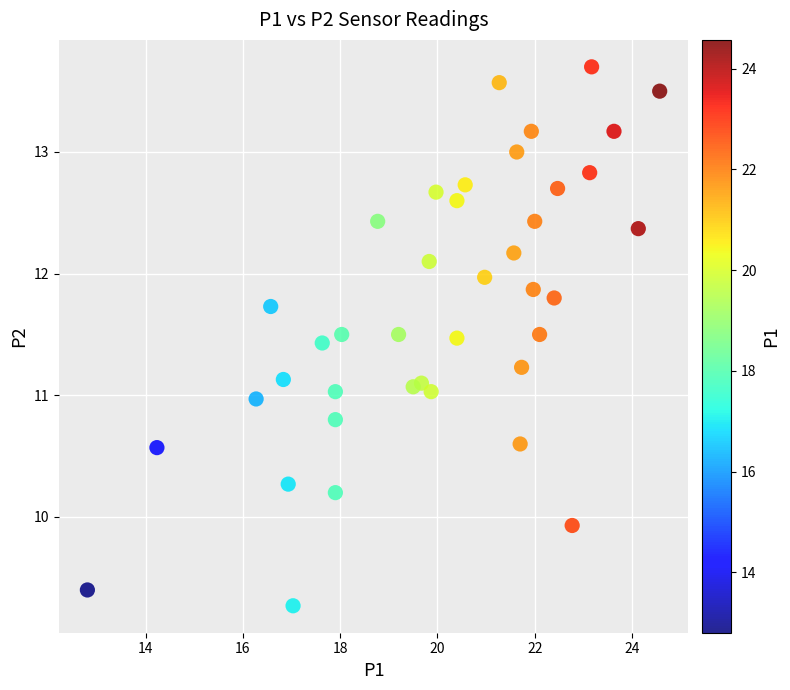

What is the range of X values (max minus min)?

11.8